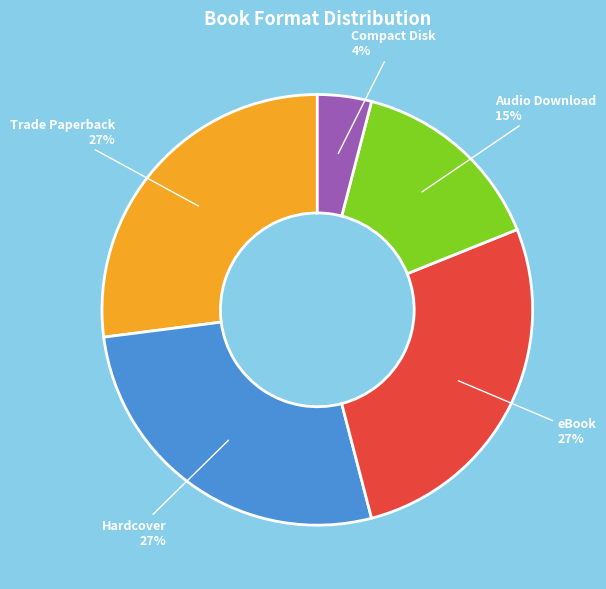

Combined, do Audio Download and Compact Disk account for over 50%?

No